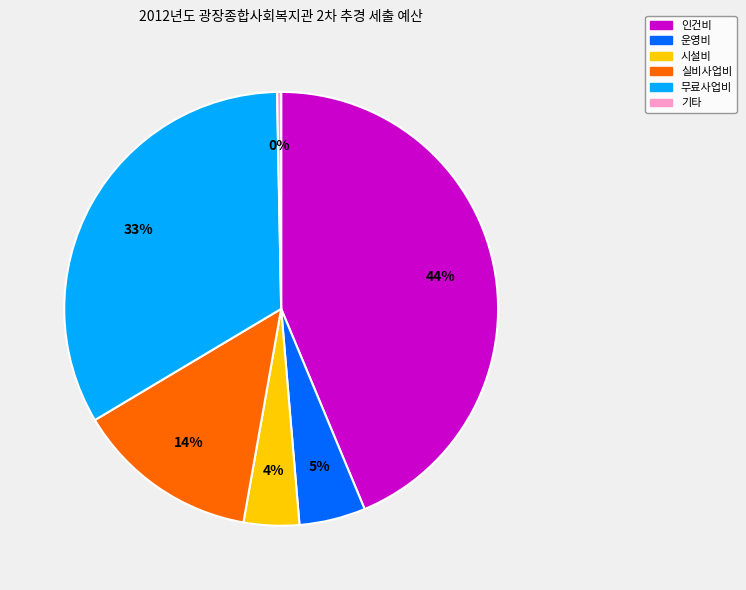

Combined, do 운영비 and 기타 account for over 50%?

No